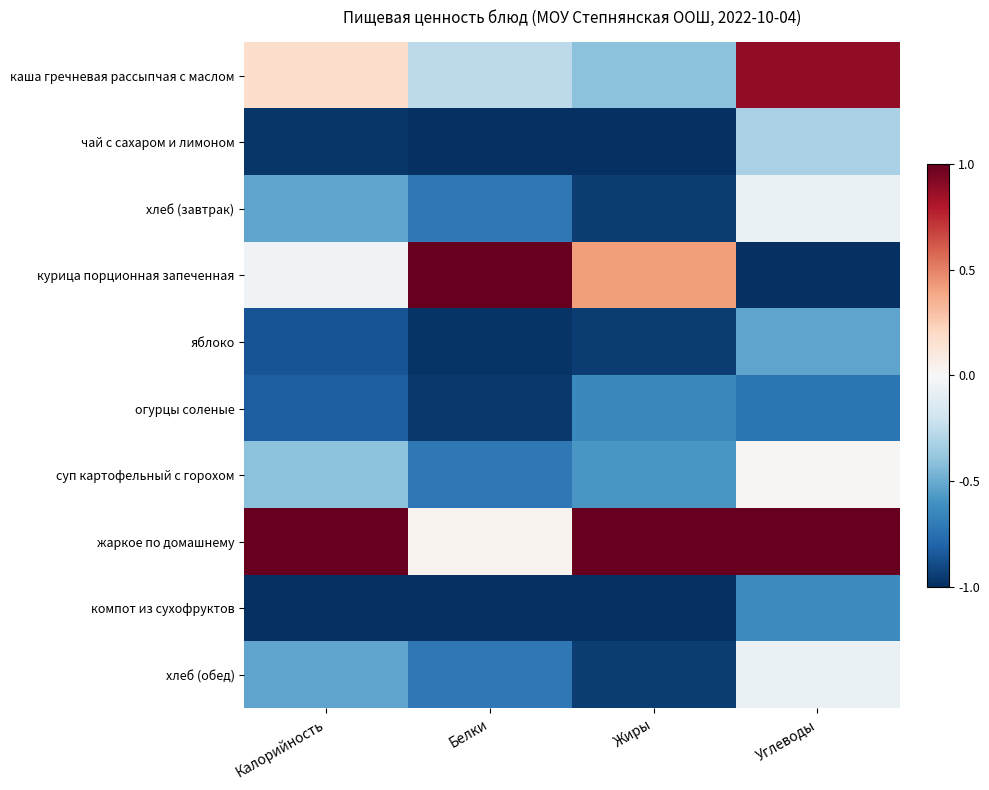

What is the maximum value shown in the chart?

1.0